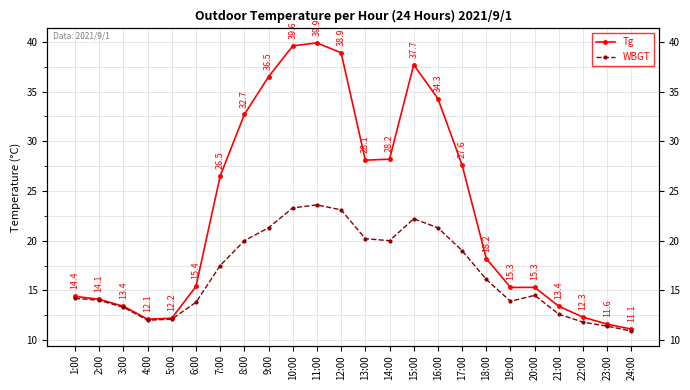

What are all the series names shown in the legend?

Tg, WBGT